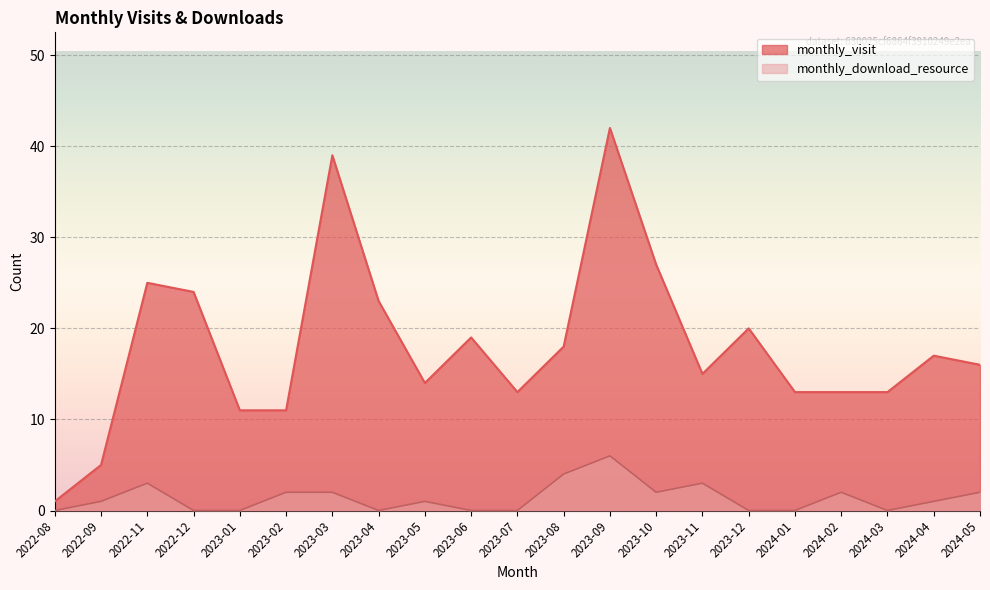

What is the difference between the monthly_visit values at 2023-02 and 2024-01?

2